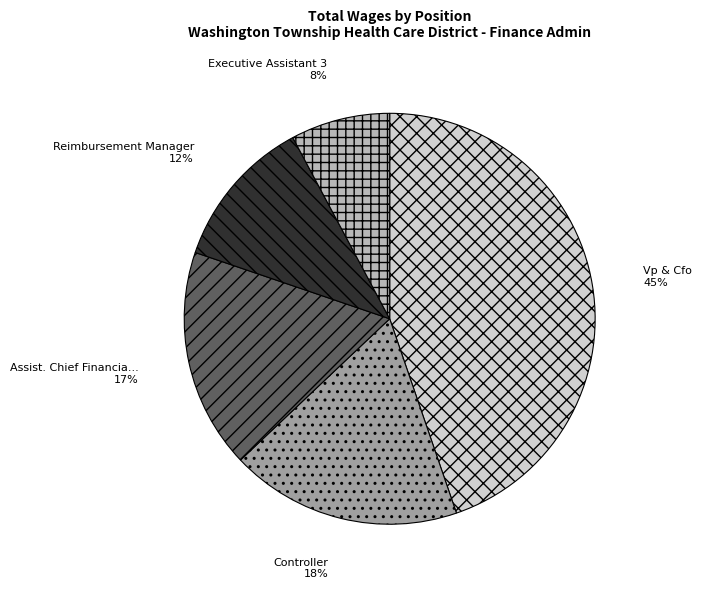

To the nearest percent, what is the average slice percentage?

20%